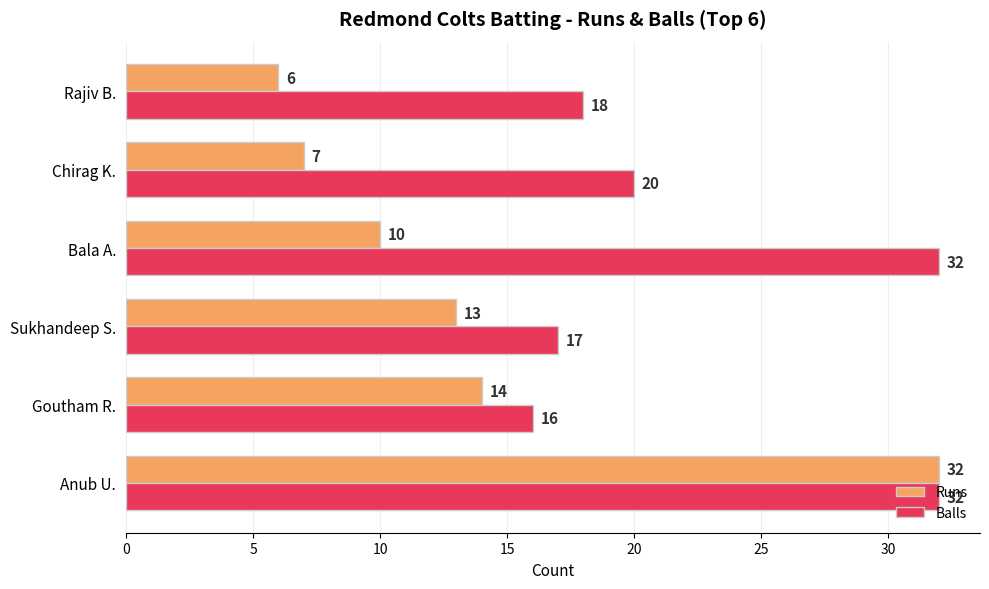

At Bala A., list the series in order from largest to smallest.

Balls, Runs